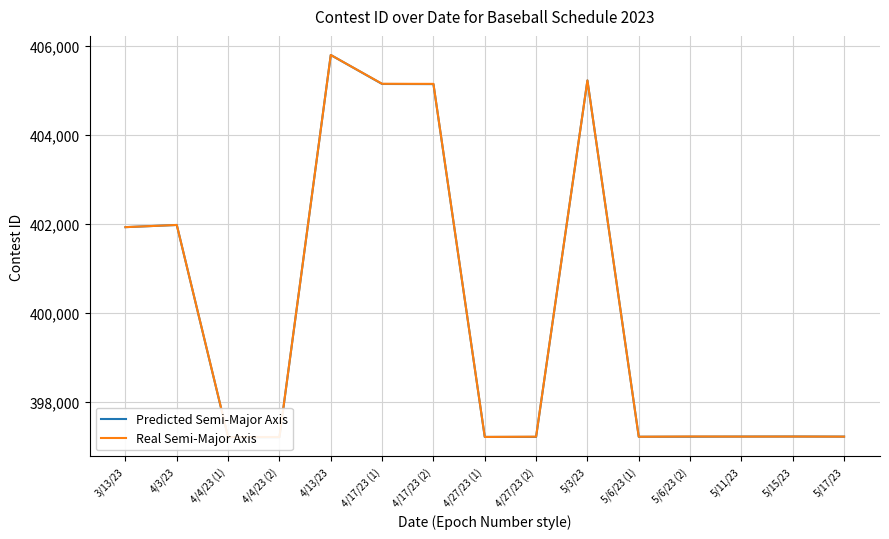

What position from the right is 4/4/23 (2)?

12